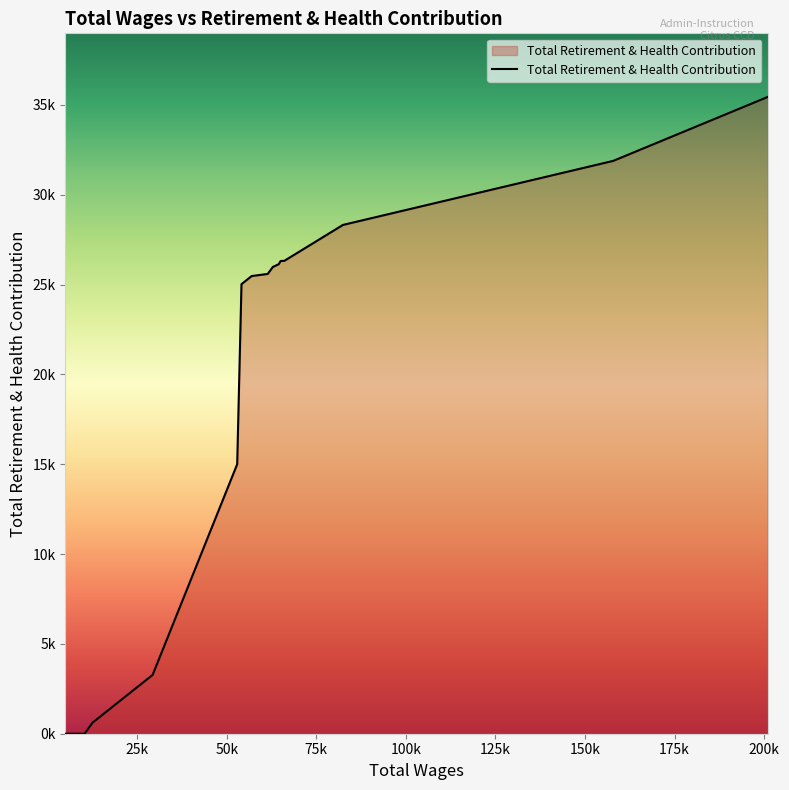

Does the chart display data point markers on the line(s)?

No